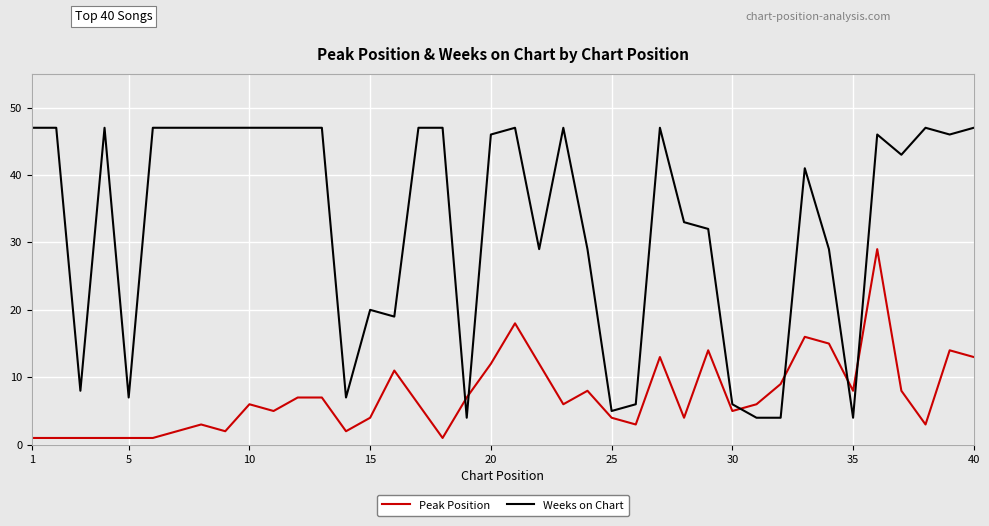

What are all the series names shown in the legend?

Peak Position, Weeks on Chart